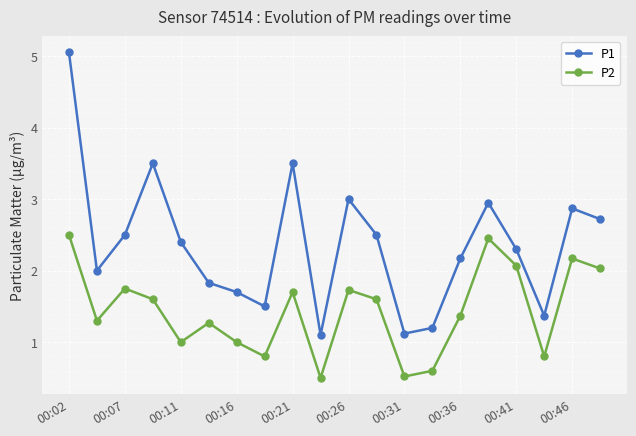

List the series in order of their overall mean, highest first.

P1, P2